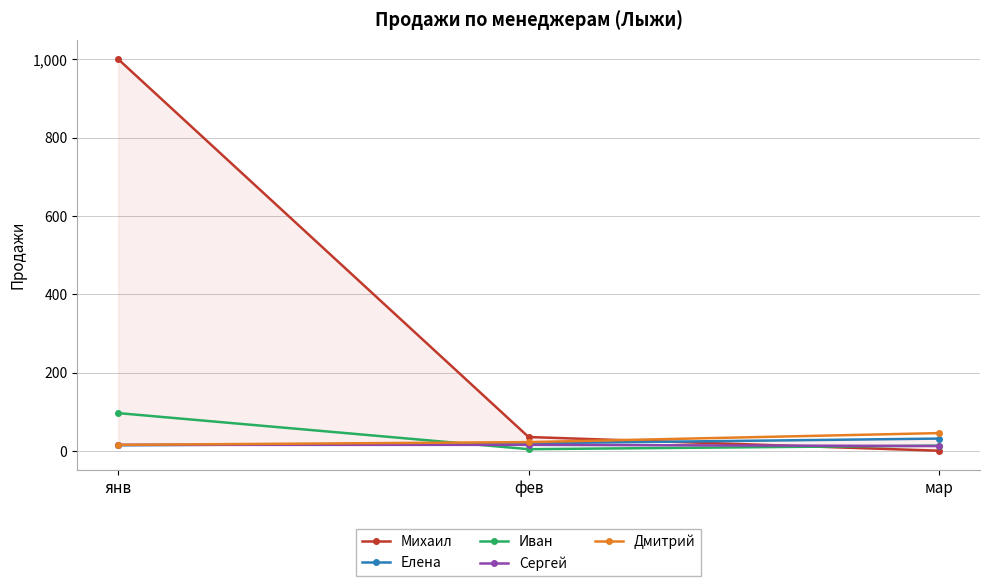

What is the total value across all series at мар?

106